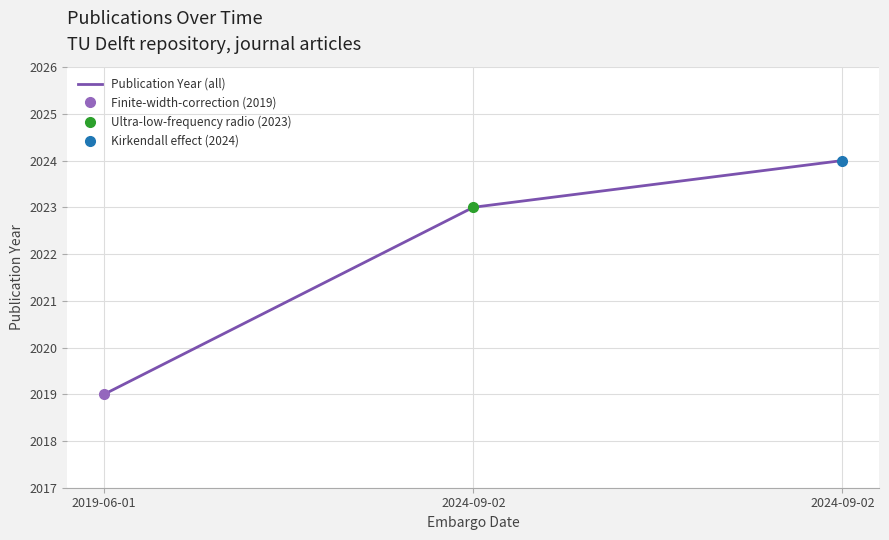

How many values are below 2023?

1